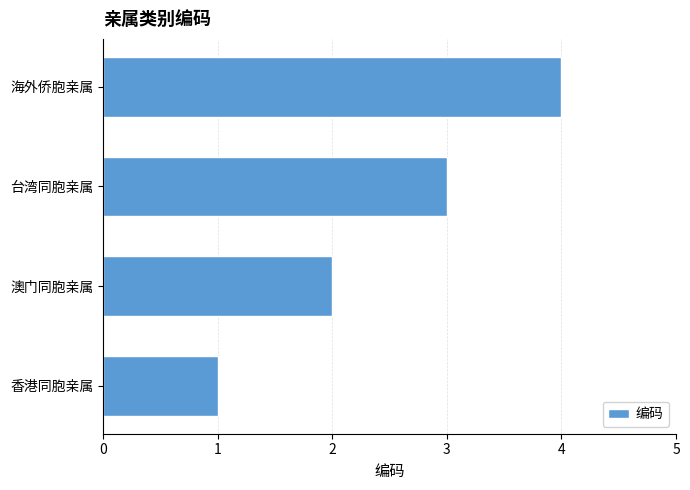

Which has a higher value, 香港同胞亲属 or 澳门同胞亲属?

澳门同胞亲属